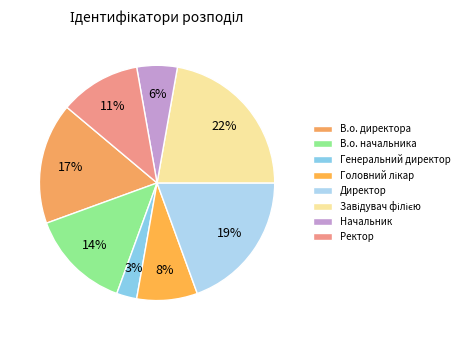

What percentage is the Ректор slice, to the nearest percent?

11%